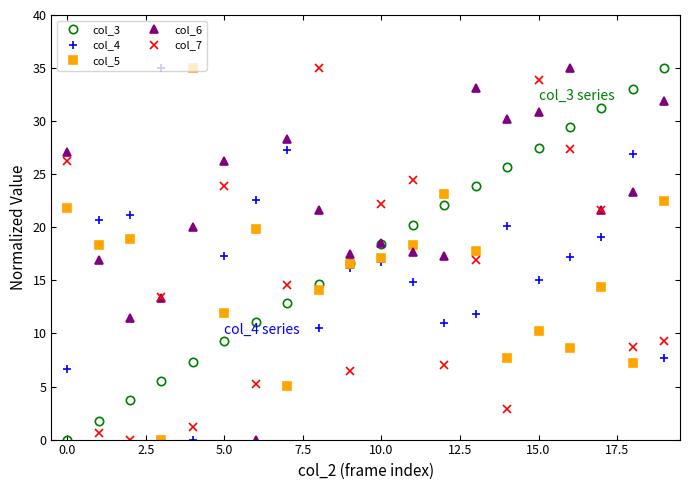

What are all the series names shown in the legend?

col_3, col_4, col_5, col_6, col_7